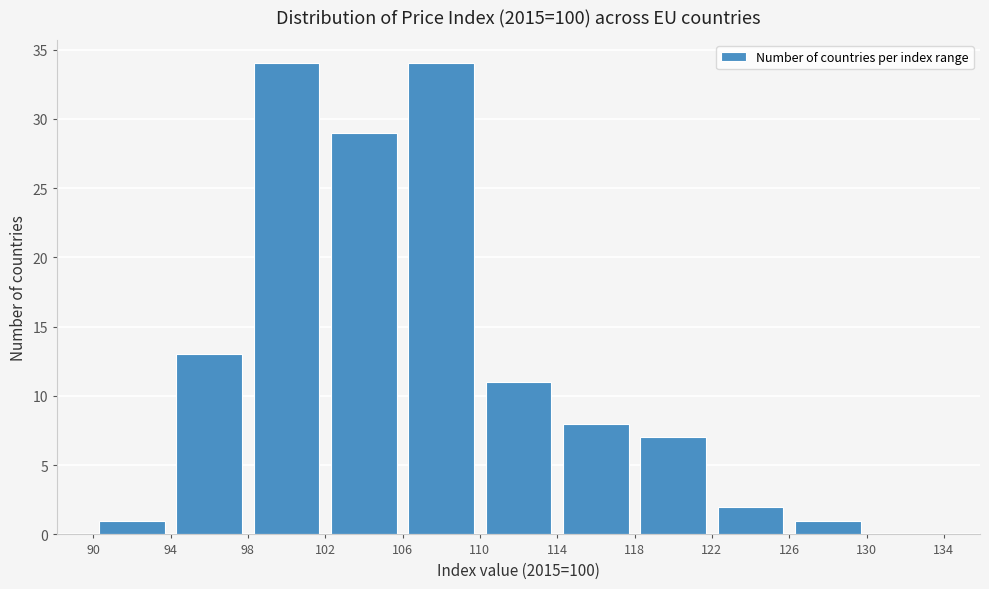

How tall is the bar that spans 118 to 122 on the x-axis? The values are not printed on the chart, so give them approximately, as read against the axis.

7